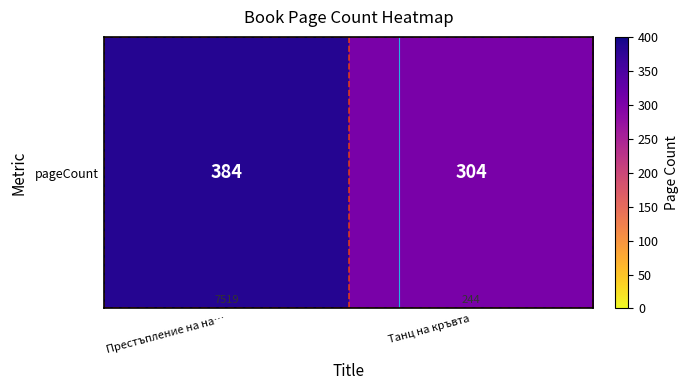

What is the change in value from Престъпление на на… to Танц на кръвта?

-80